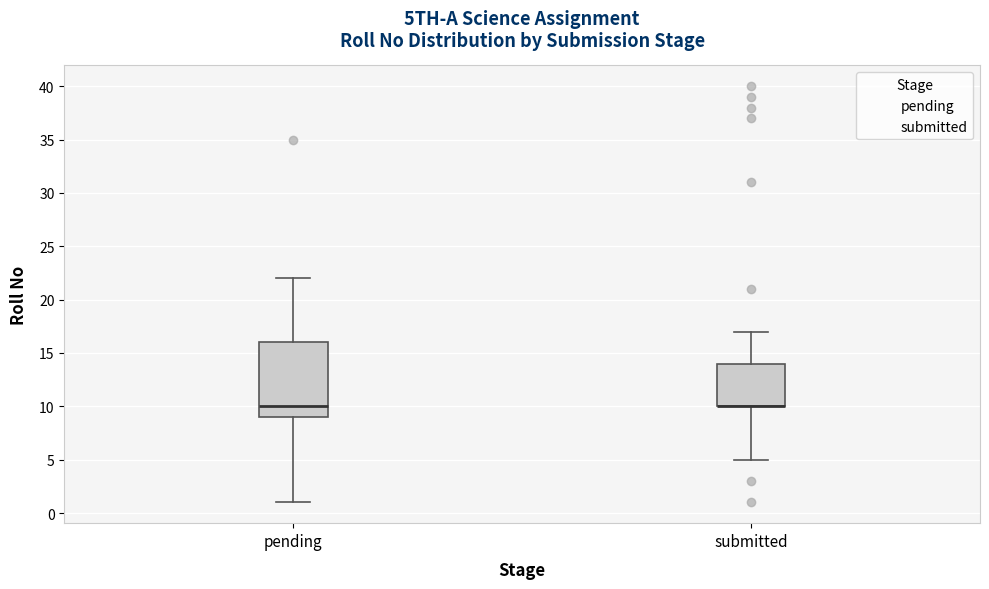

Where does the upper whisker of the box for pending end on the y-axis? The values are not printed on the chart, so give them approximately, as read against the axis.

22